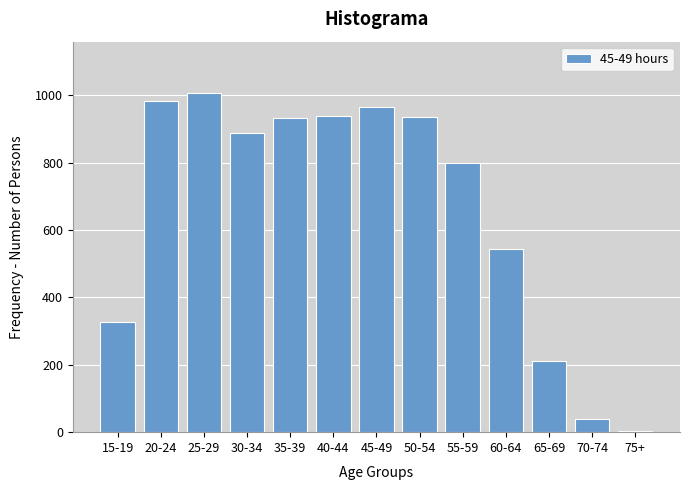

The chart shows a value of 543 at 60-64. True or false?

True